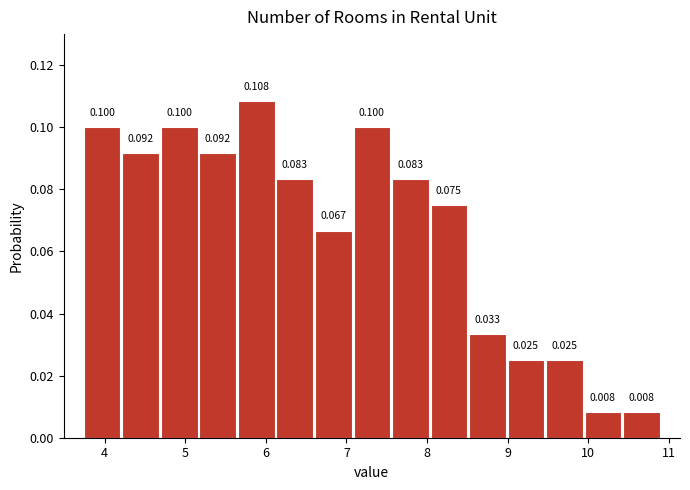

How tall is the bar that spans 5.6 to 6.1 on the x-axis? The bar edges are not printed on the chart, so give them approximately, as read against the axis.

0.108